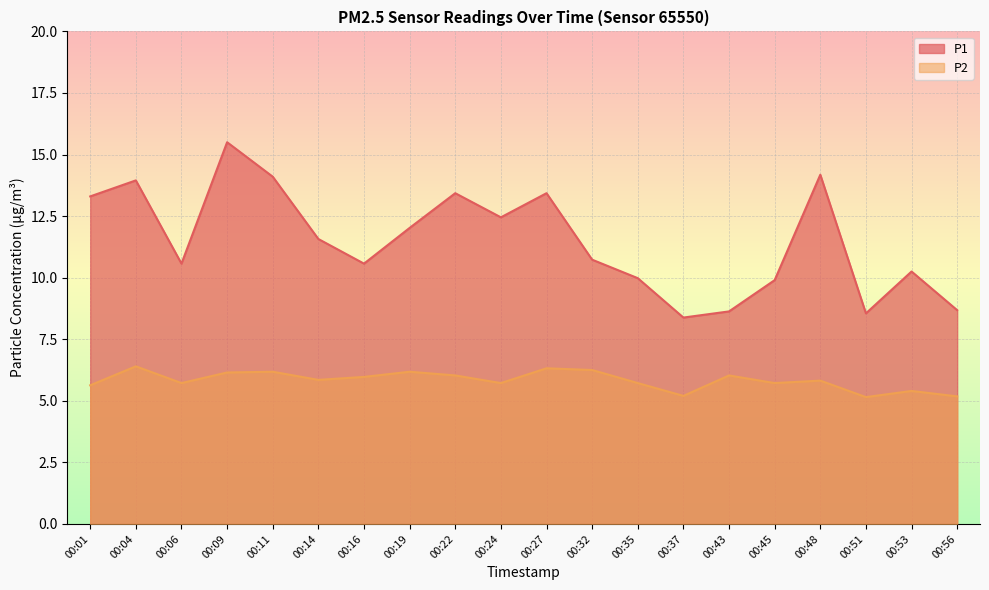

What is the difference between the highest and lowest values at 00:16?

4.6